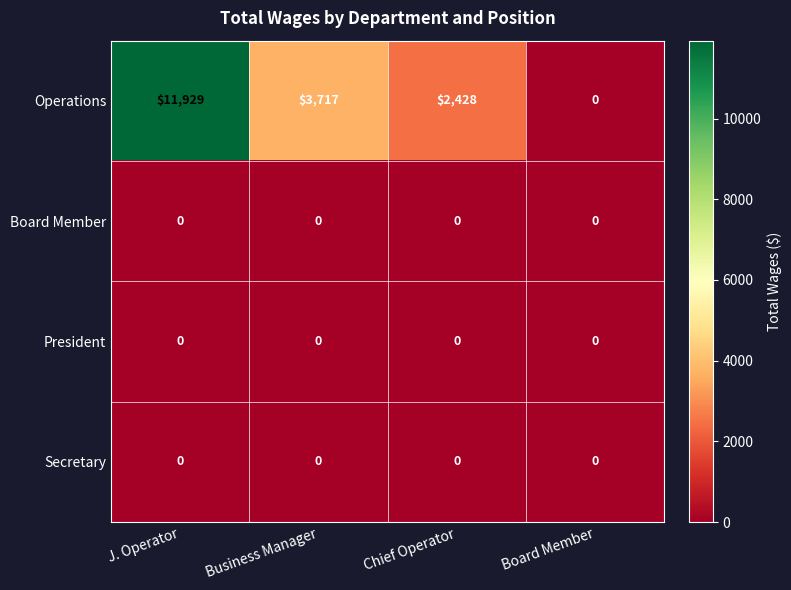

Which series has the largest total across all categories?

Operations